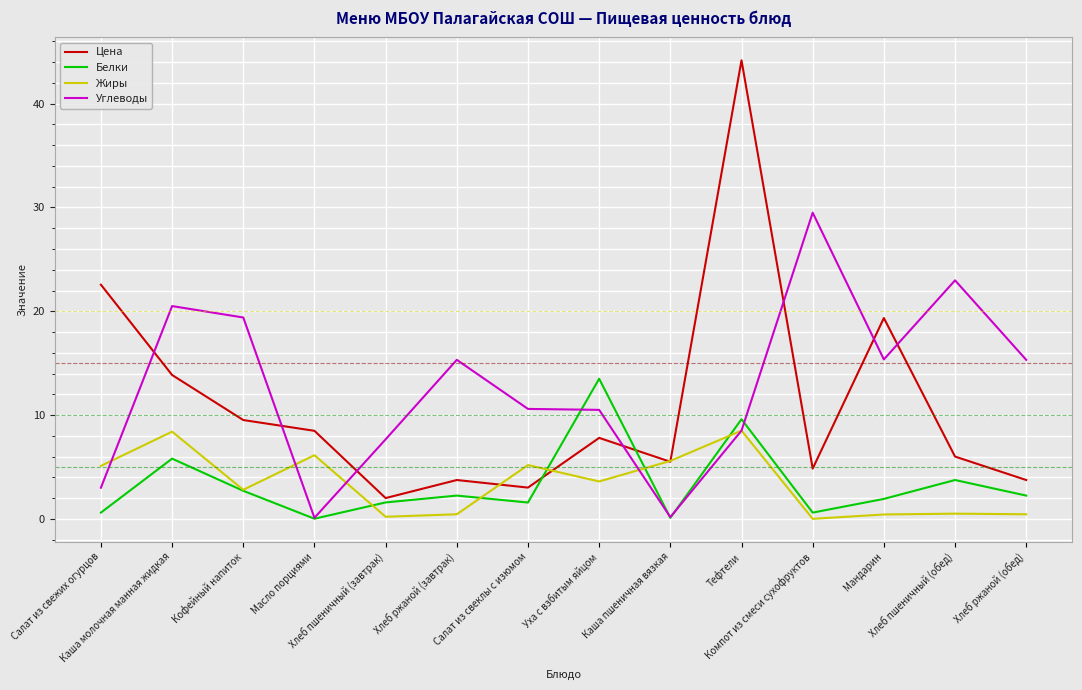

How many intersections are there between Цена and Углеводы?

7